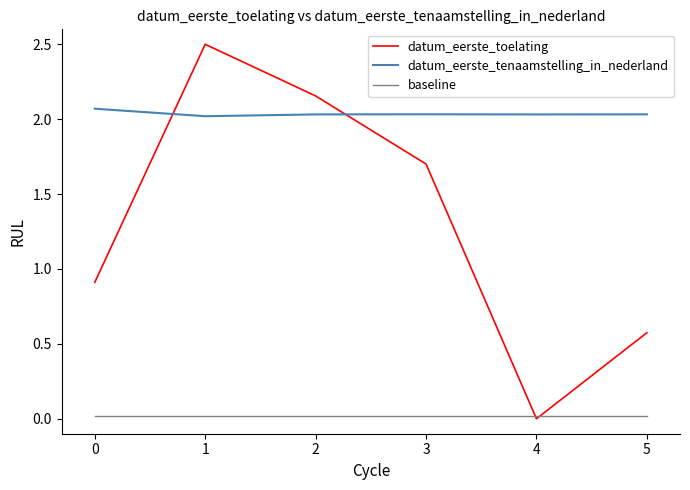

True or false: baseline and datum_eerste_tenaamstelling_in_nederland cross at least once.

False